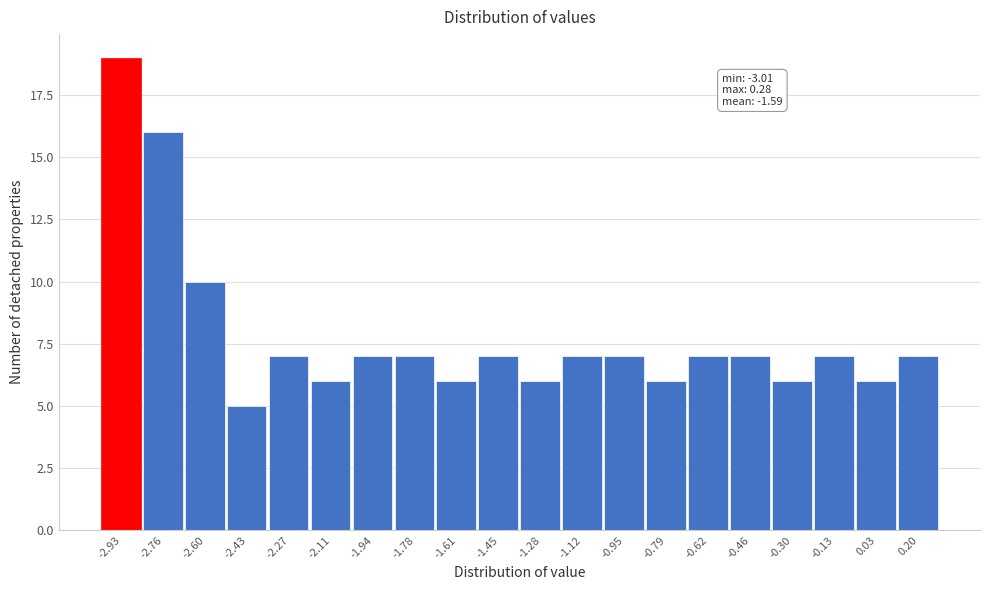

Which range on the x-axis has the tallest bar?

-3.00 to -2.84